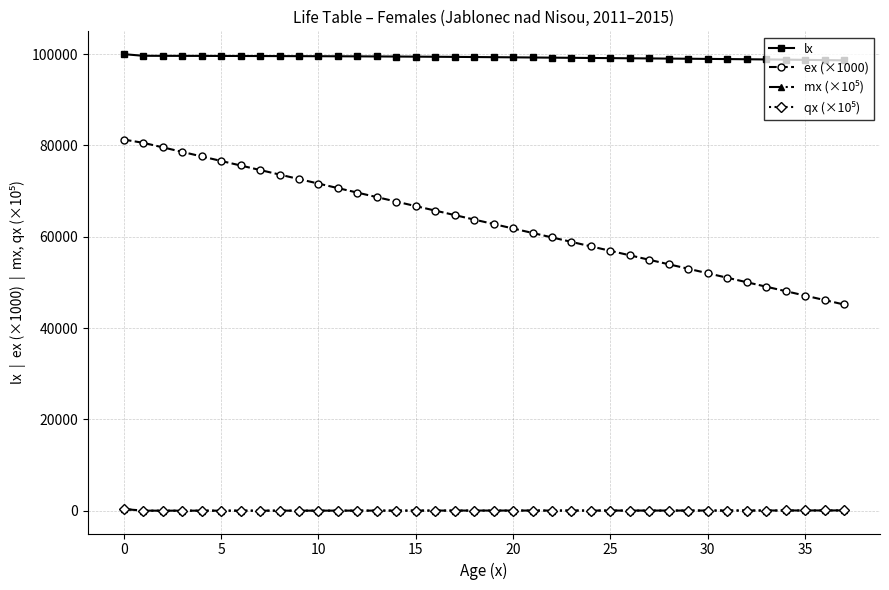

Which series has the largest total across all categories?

lx